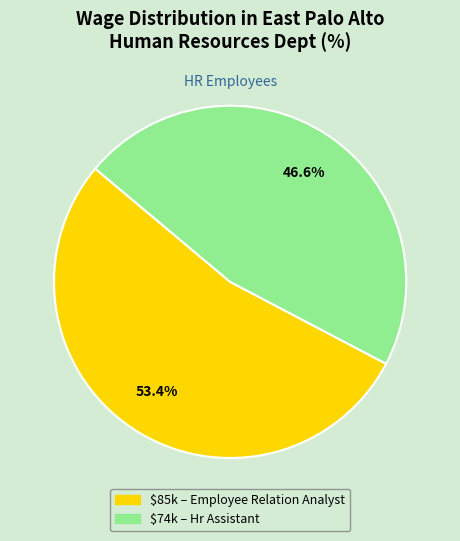

Is there any slice that represents more than half of the pie?

Yes